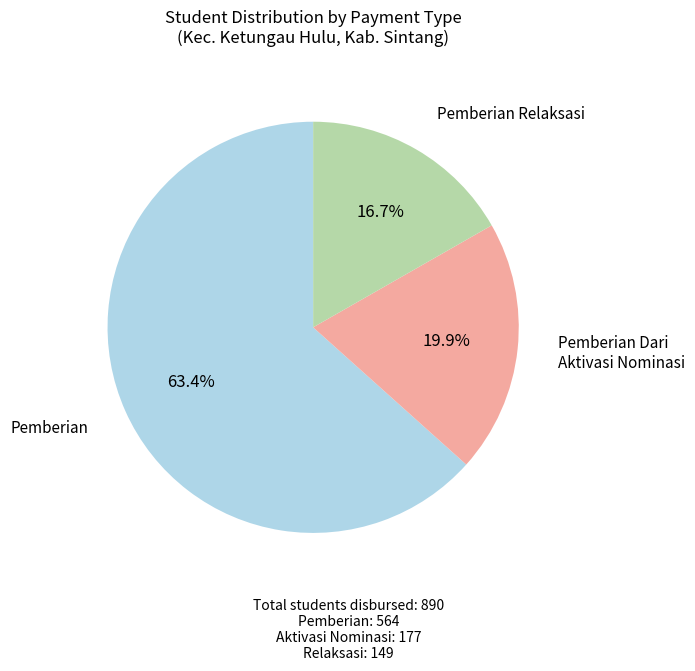

Is there any slice that represents more than half of the pie?

Yes